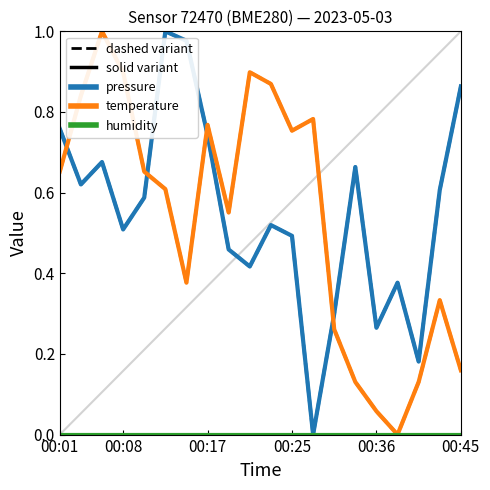

Which series ends up on top after the final intersection of temperature and pressure?

pressure